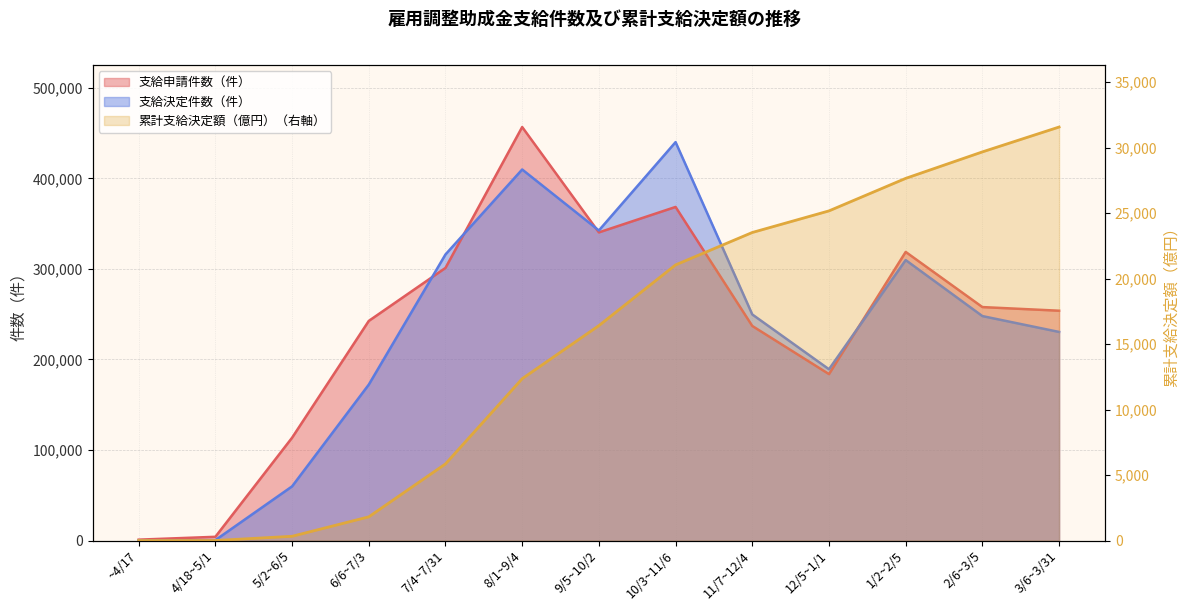

True or false: 支給申請件数（件） has a value of 301062.0 at 7/4~7/31.

True